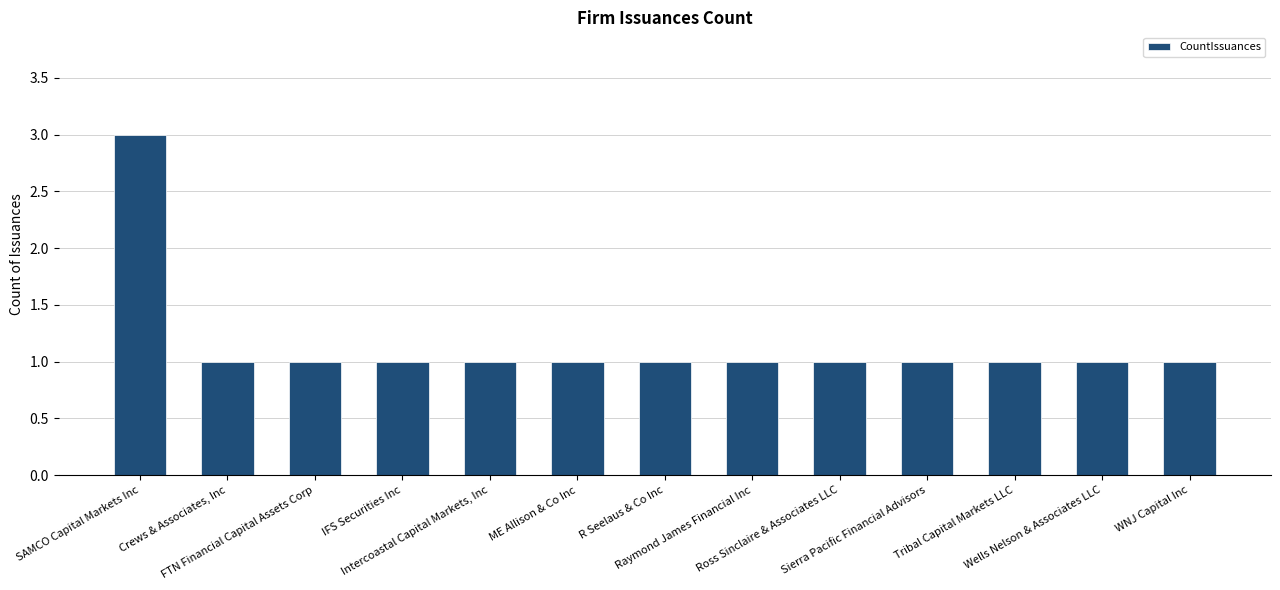

Reading right to left, what are all the values shown in this chart?

WNJ Capital Inc=1	Wells Nelson & Associates LLC=1	Tribal Capital Markets LLC=1	Sierra Pacific Financial Advisors=1	Ross Sinclaire & Associates LLC=1	Raymond James Financial Inc=1	R Seelaus & Co Inc=1	ME Allison & Co Inc=1	Intercoastal Capital Markets, Inc=1	IFS Securities Inc=1	FTN Financial Capital Assets Corp=1	Crews & Associates, Inc=1	SAMCO Capital Markets Inc=3